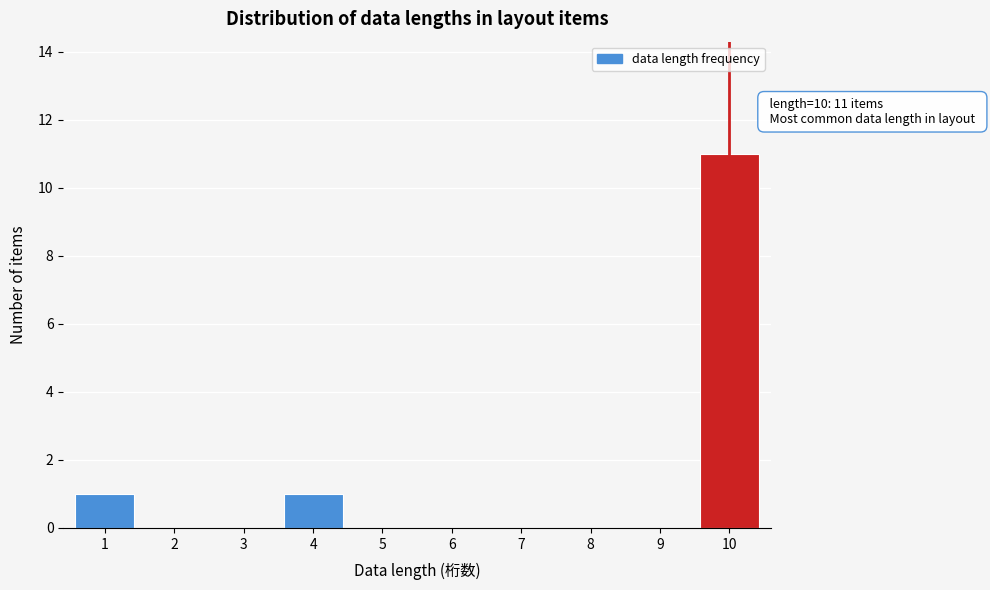

Reading right to left, list all the values displayed in this chart.

10=11	9=0	8=0	7=0	6=0	5=0	4=1	3=0	2=0	1=1